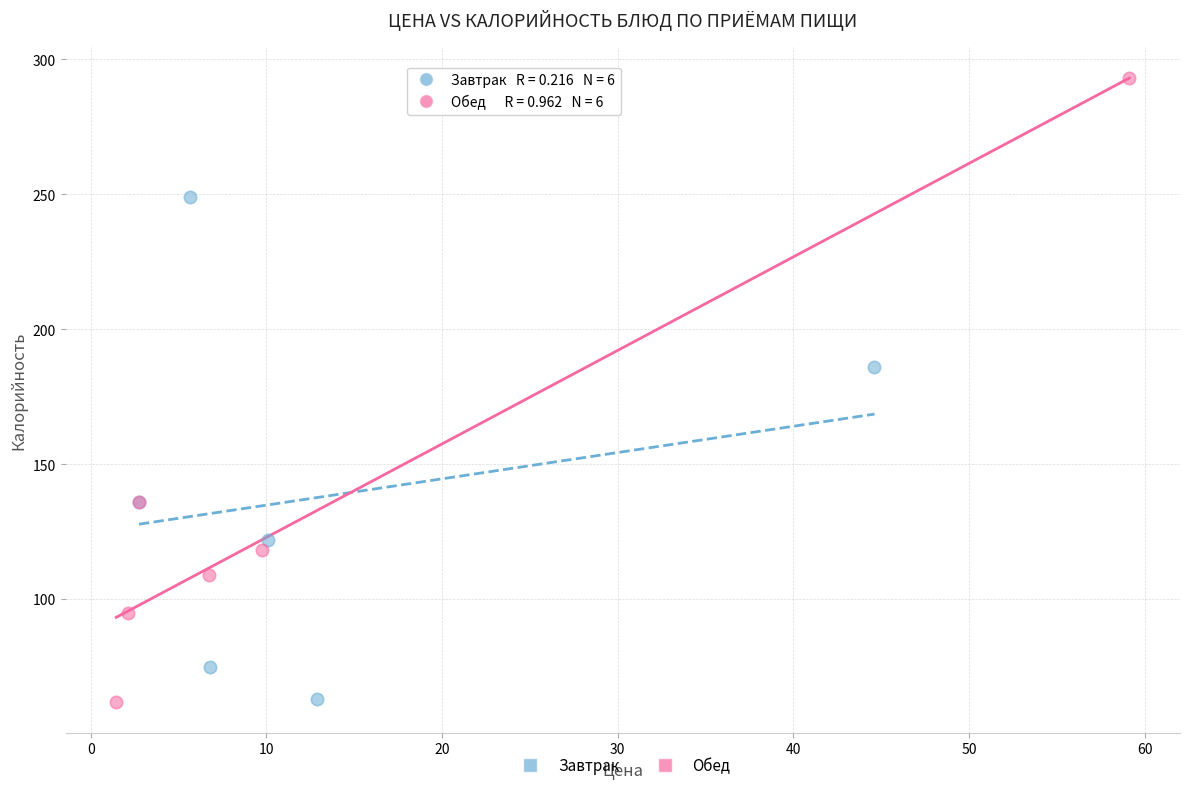

Which series contains the highest Y value?

Обед